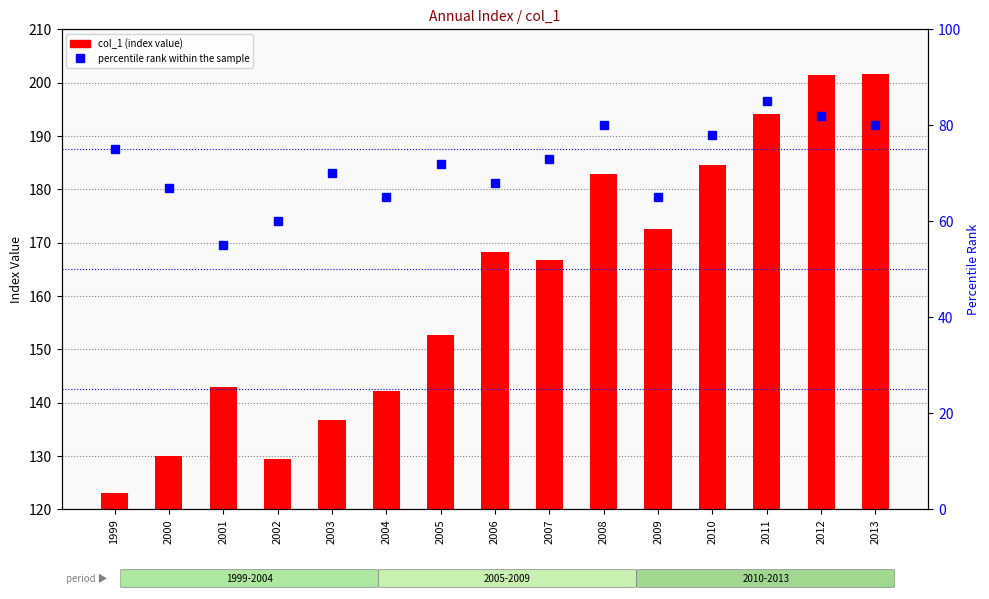

Rank the series by their average value, from highest to lowest.

col_1 (index value), percentile rank within the sample